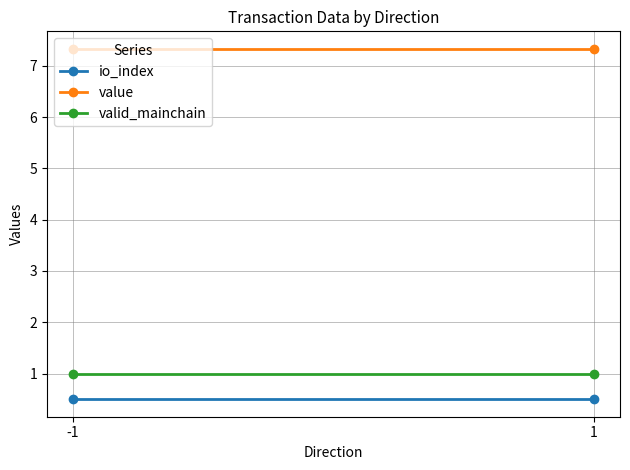

Is it true that value equals 11.6 at -1?

False